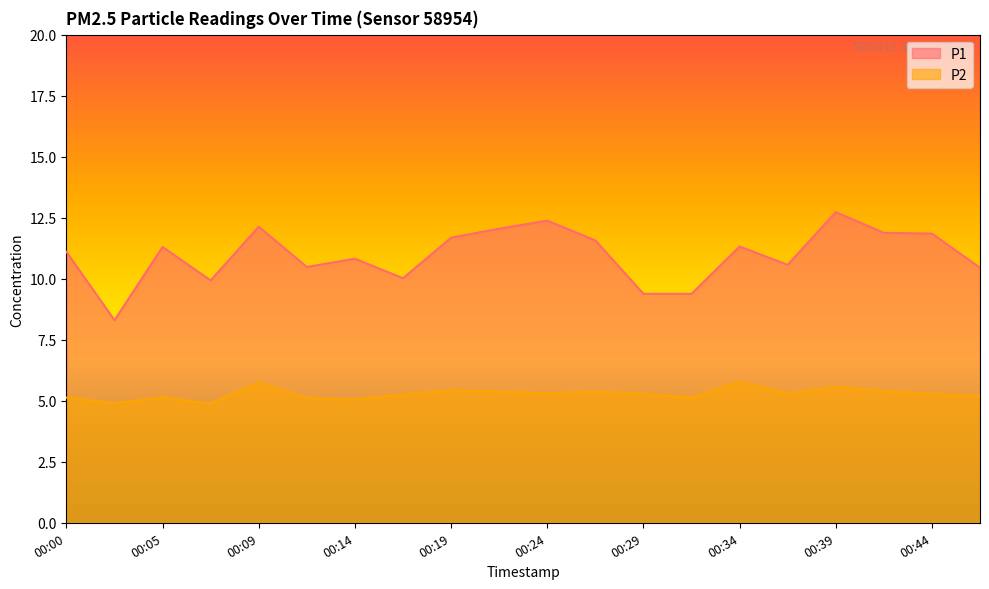

Reading left to right, extract all data points from this chart.

P1: 11.1	8.3	11.3	9.9	12.1	10.5	10.8	10.0	11.7	12.1	12.4	11.6	9.4	9.4	11.3	10.6	12.7	11.9	11.8	10.4
P2: 5.1	4.9	5.1	4.9	5.8	5.1	5.0	5.2	5.4	5.4	5.3	5.4	5.3	5.1	5.8	5.3	5.6	5.4	5.3	5.2